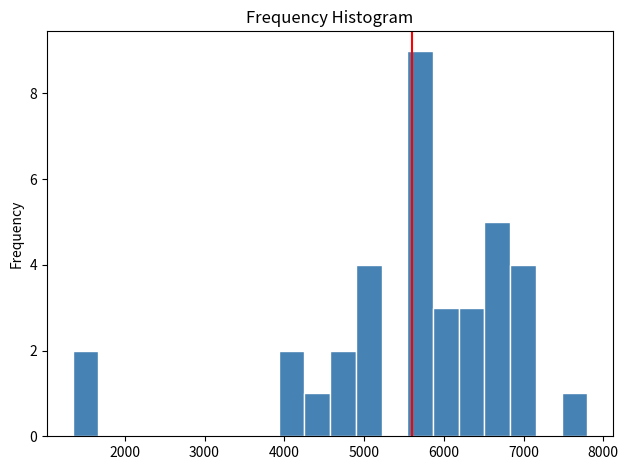

Read against the x-axis, roughly where is the centre of the tallest bar?

5700